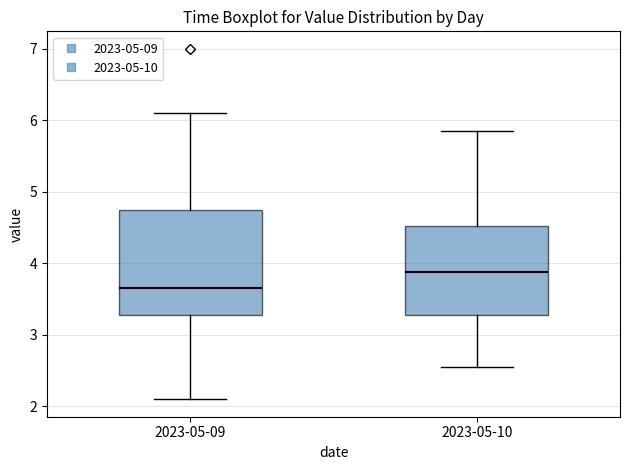

Comparing the boxes themselves (not the whiskers), which one is the tallest?

2023-05-09